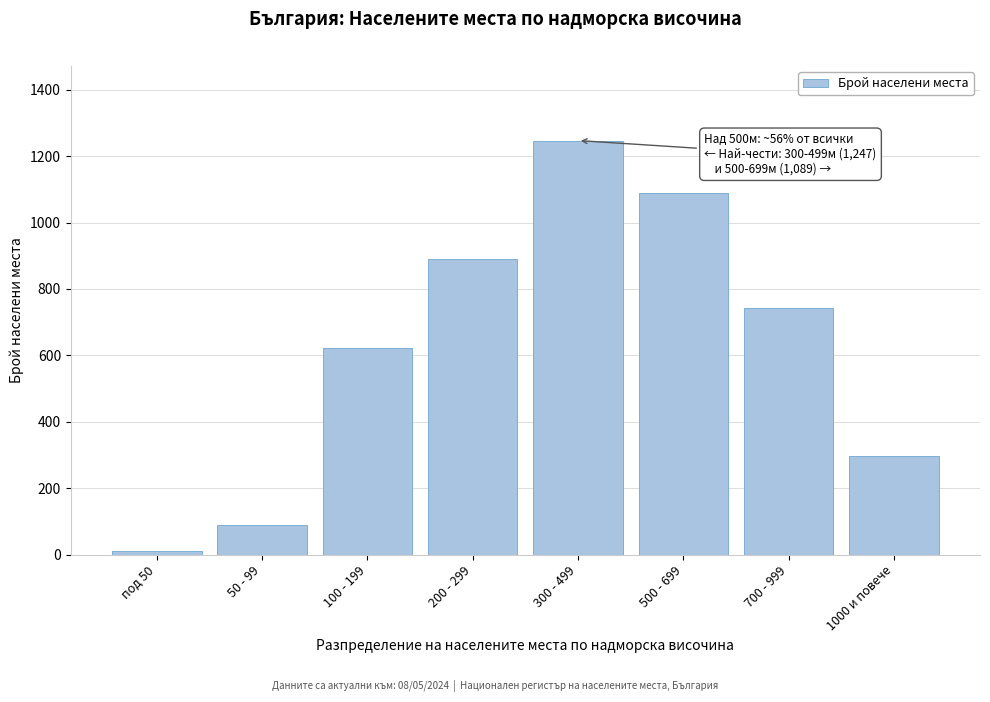

Reading left to right, transcribe all the data shown in this chart.

под 50=12	50 - 99=89	100 - 199=623	200 - 299=891	300 - 499=1247	500 - 699=1089	700 - 999=743	1000 и повече=298